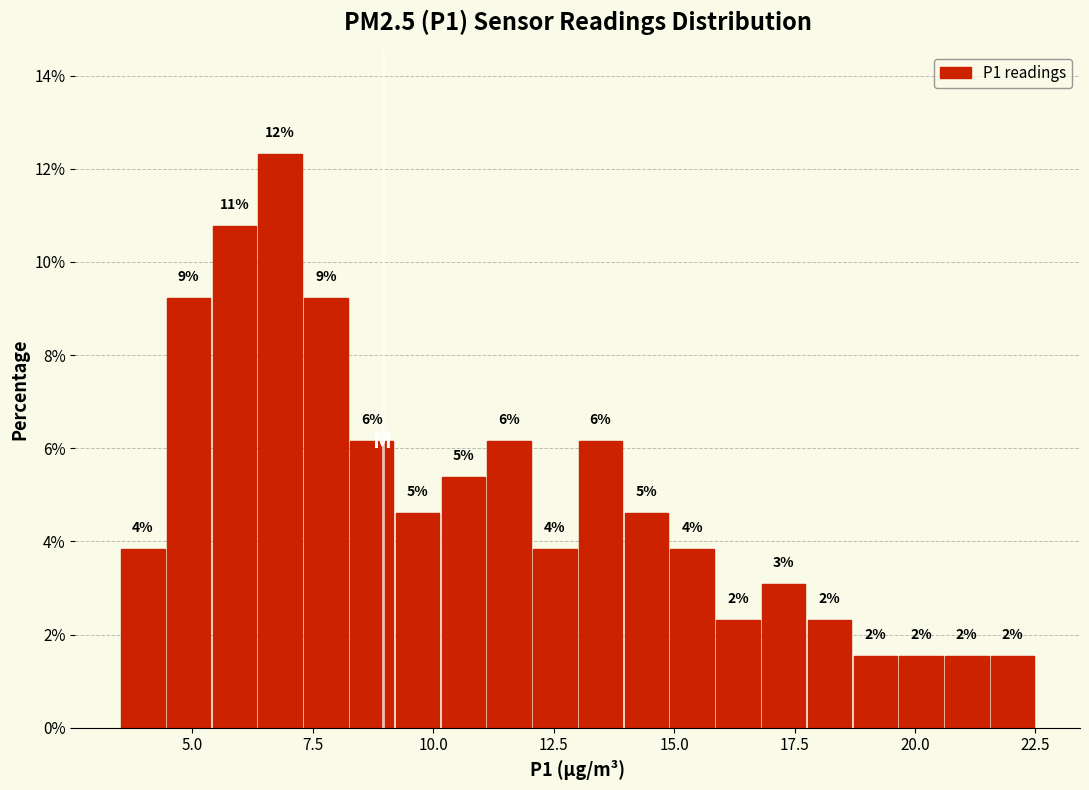

Read against the x-axis, roughly where is the centre of the tallest bar?

7.0